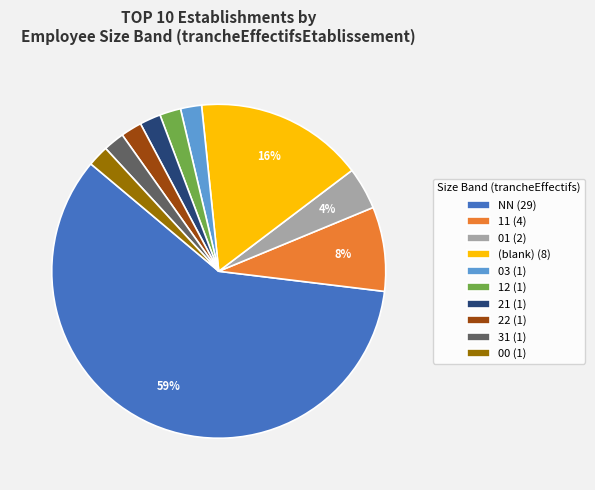

What is the largest slice in the pie chart?

NN (29)